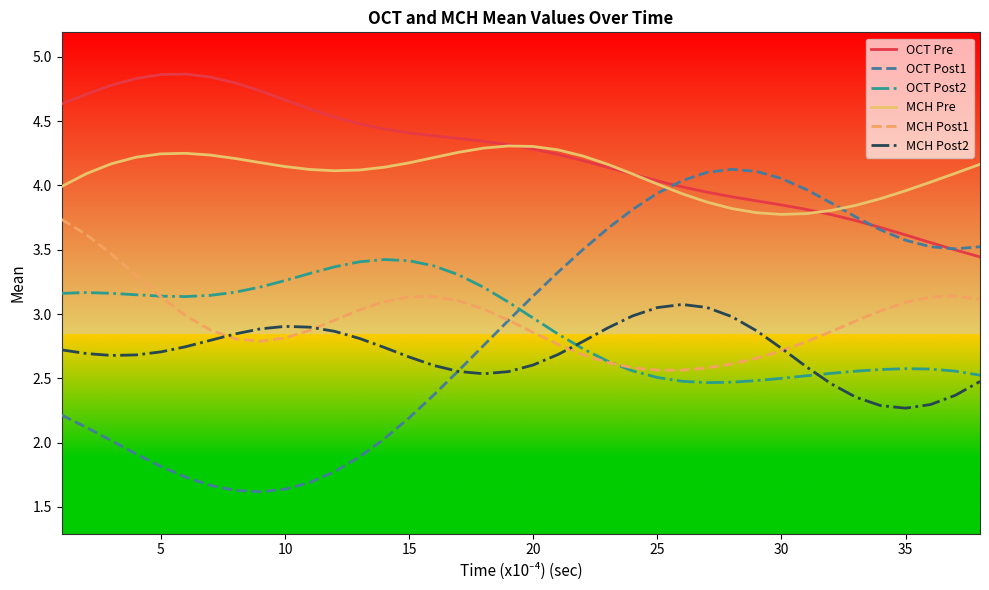

Which series has the largest total across all categories?

OCT Pre